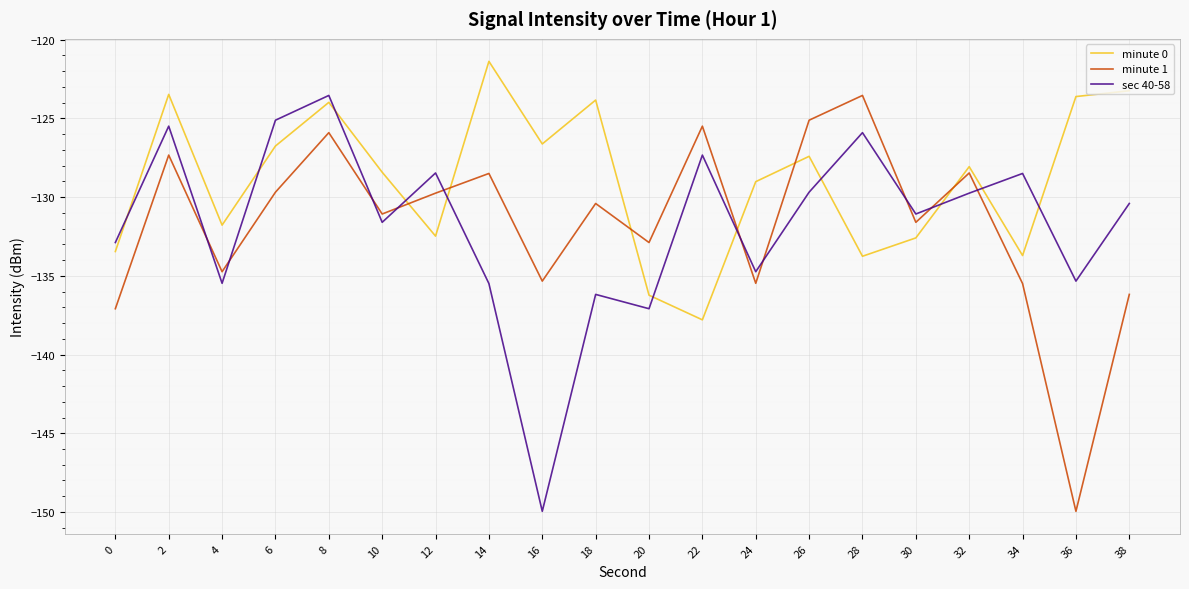

At which category is the sum across all series the highest?

8